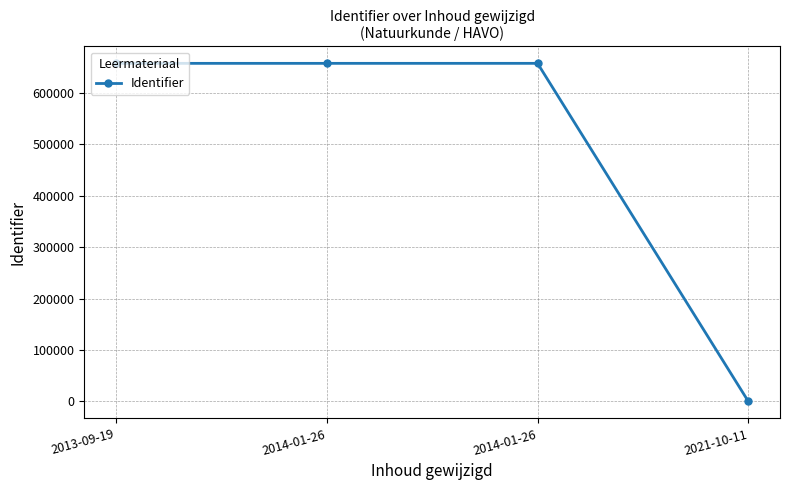

Read the value at 2013-09-19, to the nearest 50.

657450